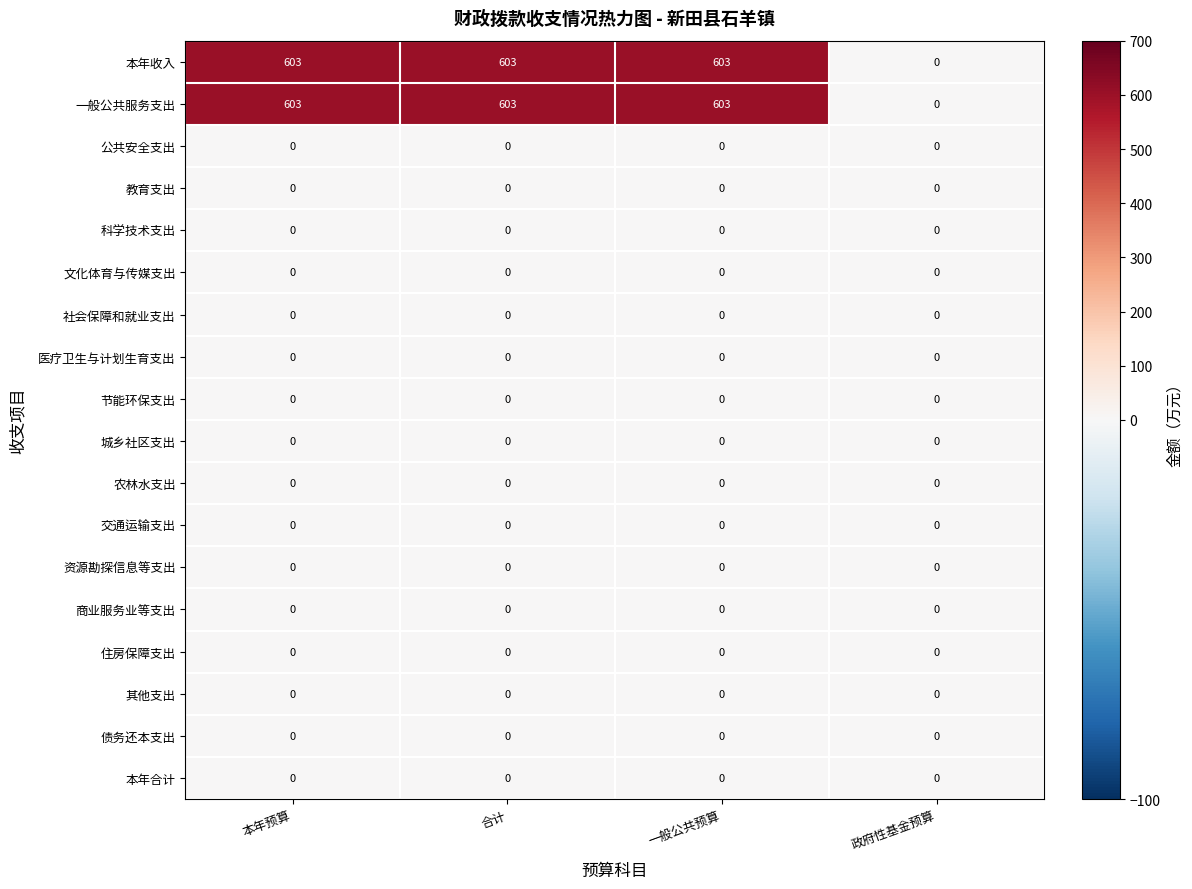

The 农林水支出 series shows 0 at 合计. True or false?

True